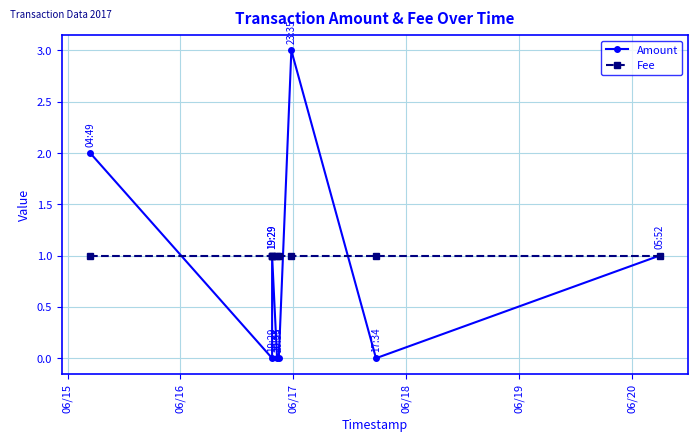

True or false: Amount and Fee intersect in this chart.

True